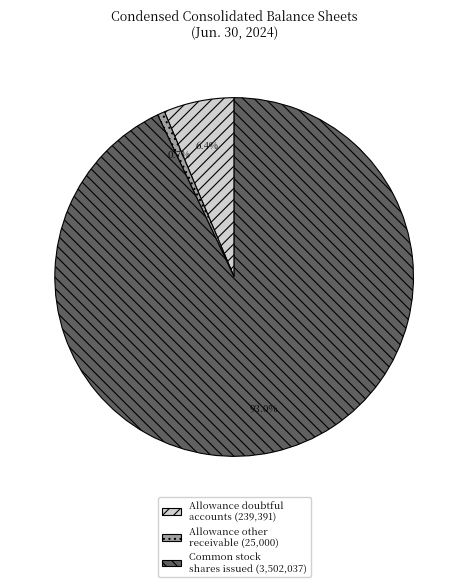

Is there a majority slice in this chart?

Yes